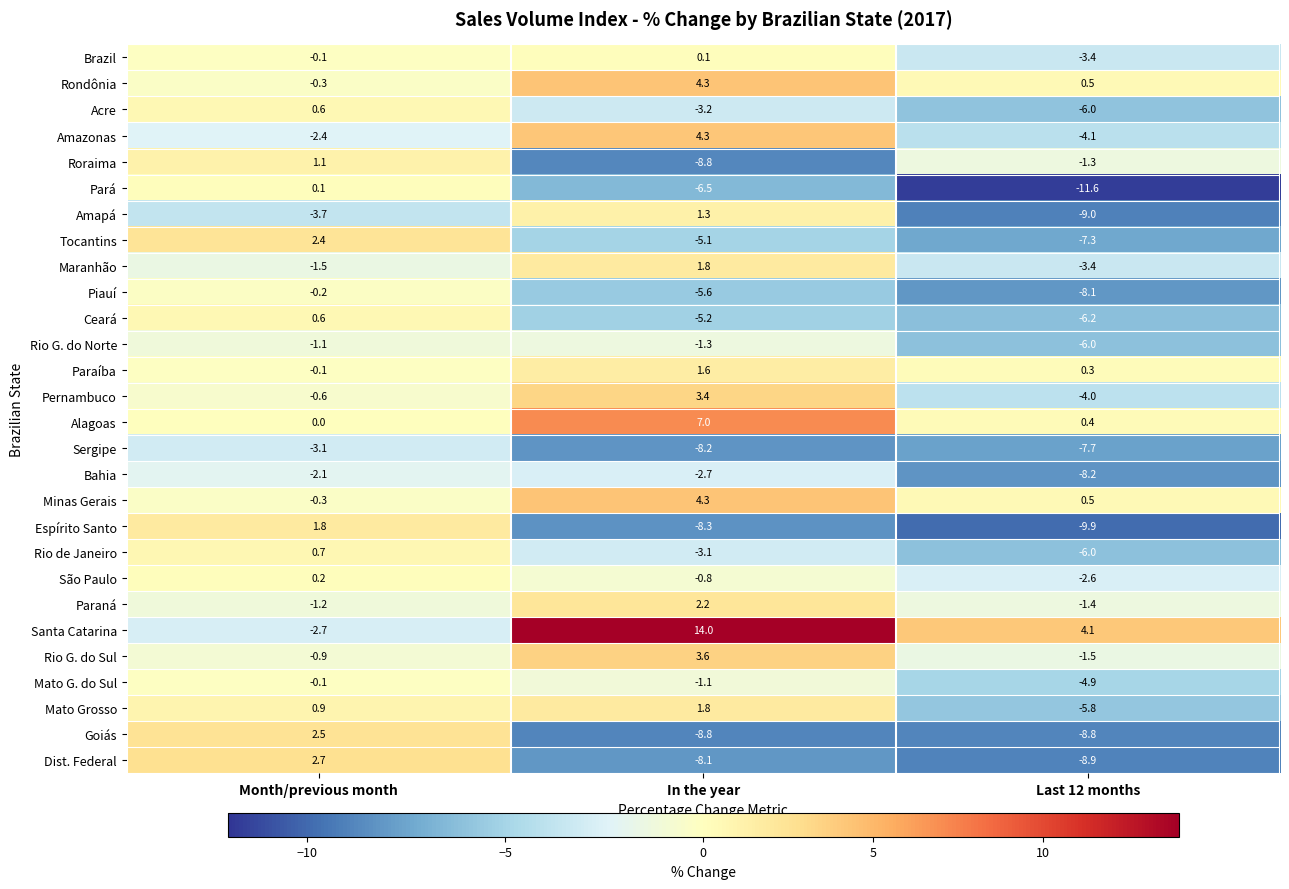

True or false: Pernambuco has a value of -0.6 at Month/previous month.

True